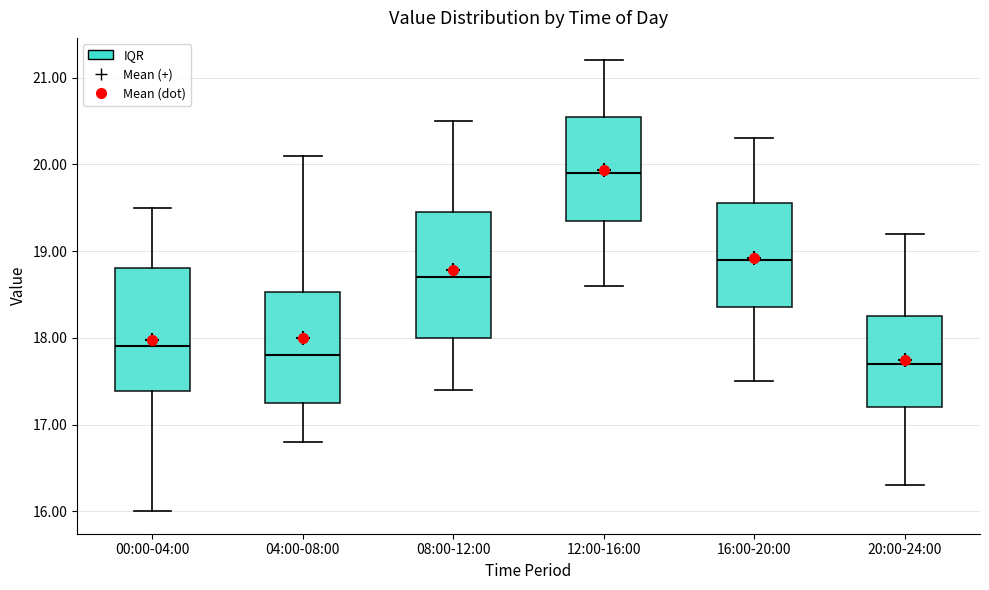

Which box has the lowest median line?

20:00-24:00